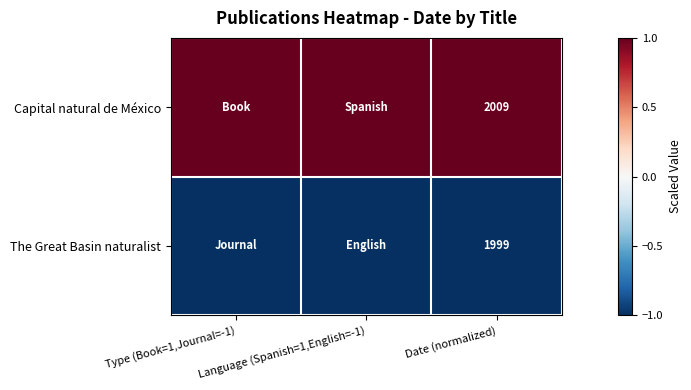

At how many categories does at least one series exceed 0?

3